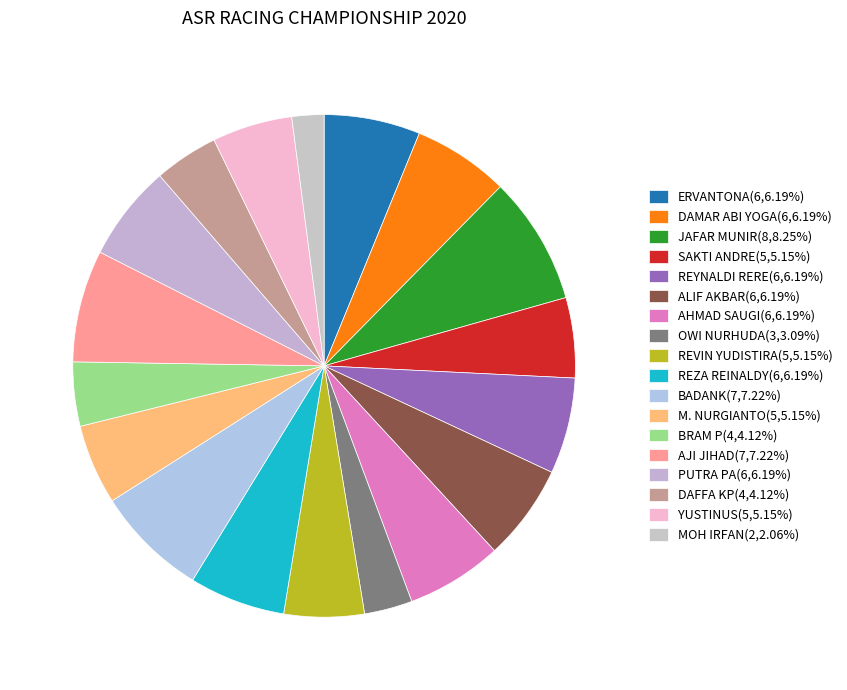

Count the number of slices in the pie.

18